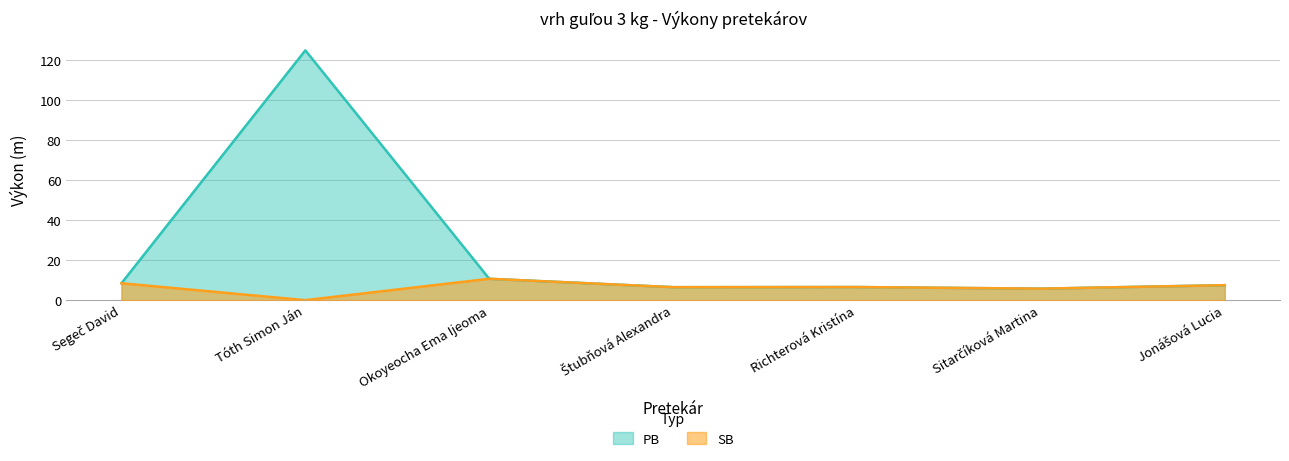

Rank the series by their maximum value, from lowest to highest.

SB, PB